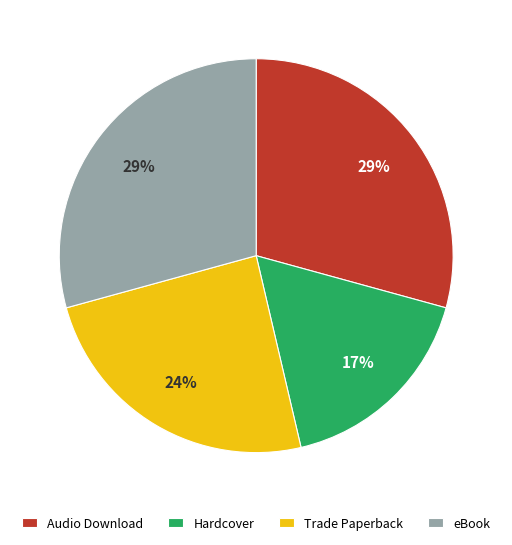

The Audio Download slice represents 36% of the pie. True or false?

False